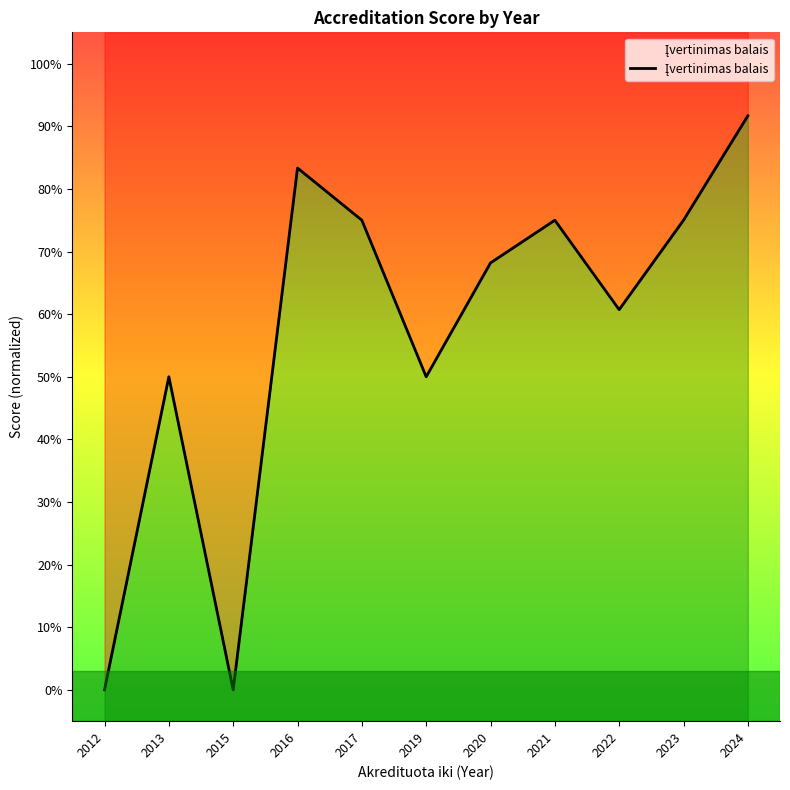

At which category does the data reach its first local valley?

2015